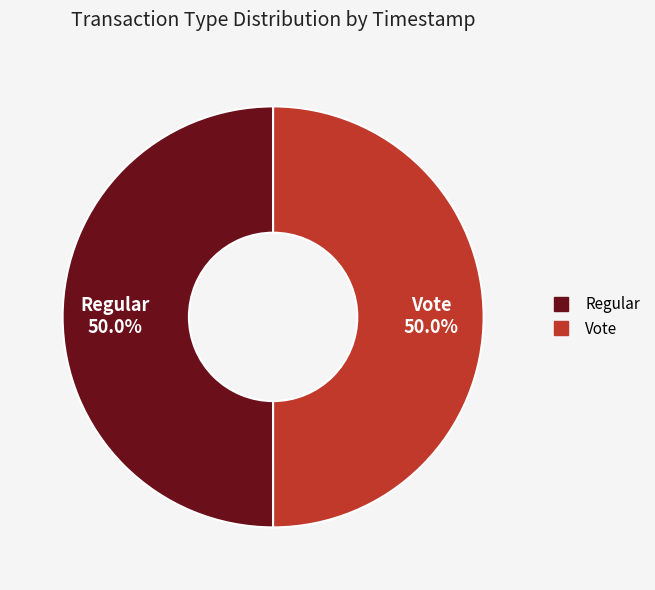

To the nearest percent, what is the combined percentage of Regular and Vote?

100%